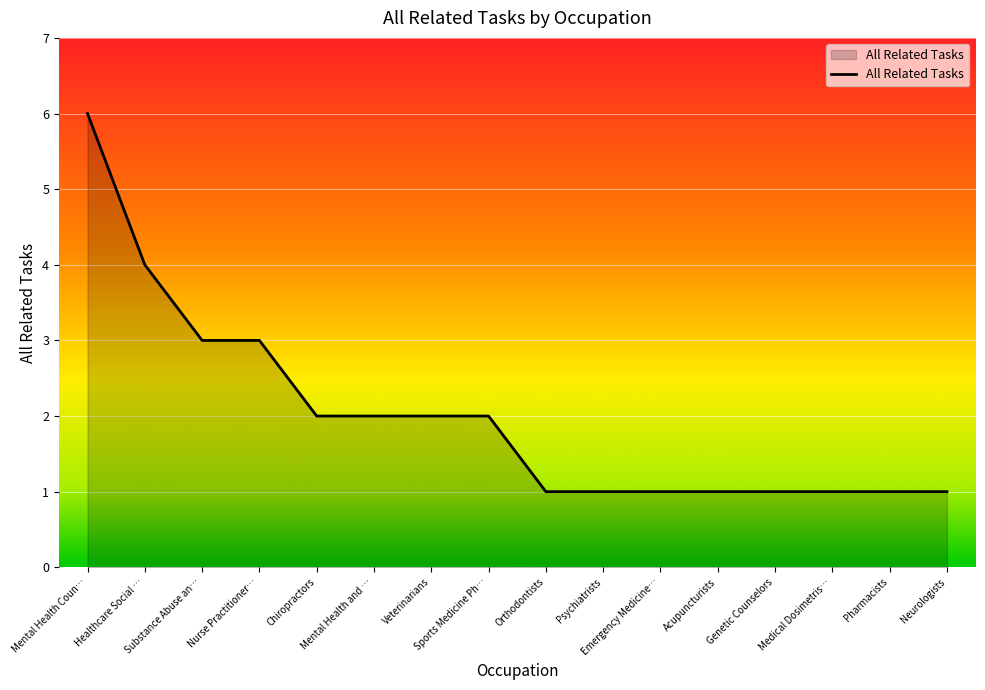

What position from the left is Orthodontists?

9